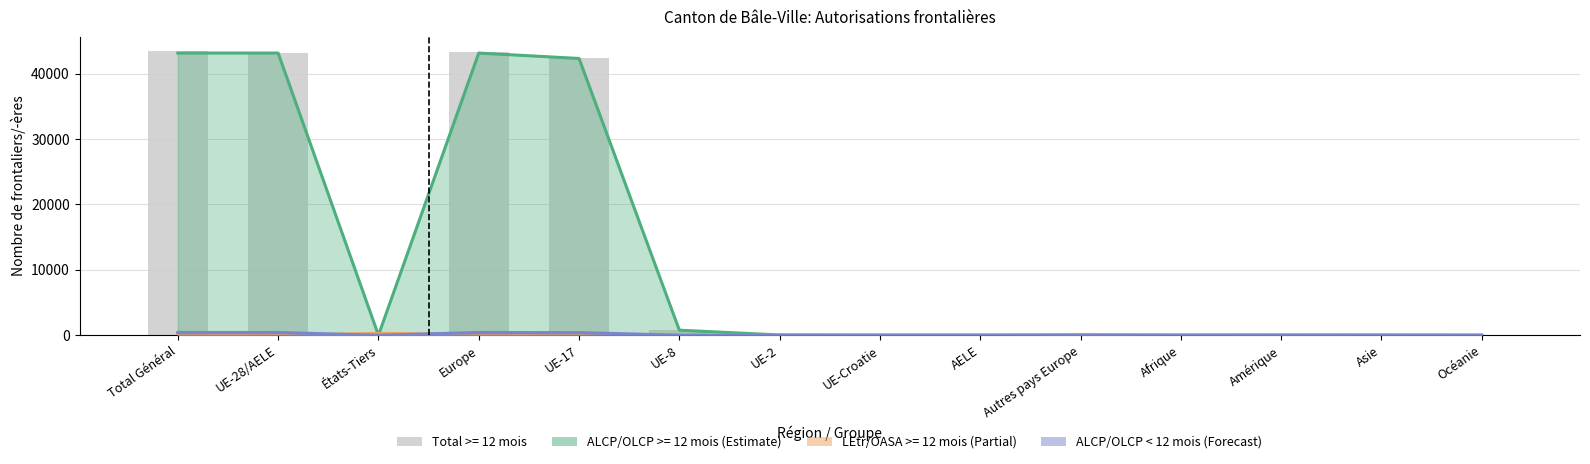

Reading left to right, transcribe all the data shown in this chart.

Total >= 12 mois: Total Général=43445	UE-28/AELE=43163	États-Tiers=282	Europe=43287	UE-17=42318	UE-8=774	UE-2=42	UE-Croatie=18	AELE=11	Autres pays Europe=124	Afrique=32	Amérique=71	Asie=43	Océanie=12
ALCP/OLCP >= 12 mois: Total Général=43145	UE-28/AELE=43145	États-Tiers=0	Europe=43145	UE-17=42318	UE-8=774	UE-2=42	UE-Croatie=0	AELE=11	Autres pays Europe=0	Afrique=0	Amérique=0	Asie=0	Océanie=0
Total < 12 mois: Total Général=425	UE-28/AELE=425	États-Tiers=0	Europe=425	UE-17=401	UE-8=12	UE-2=11	UE-Croatie=0	AELE=1	Autres pays Europe=0	Afrique=0	Amérique=0	Asie=0	Océanie=0
LEtr/OASA >= 12 mois: Total Général=300	UE-28/AELE=18	États-Tiers=282	Europe=142	UE-17=0	UE-8=0	UE-2=0	UE-Croatie=18	AELE=0	Autres pays Europe=124	Afrique=32	Amérique=71	Asie=43	Océanie=12